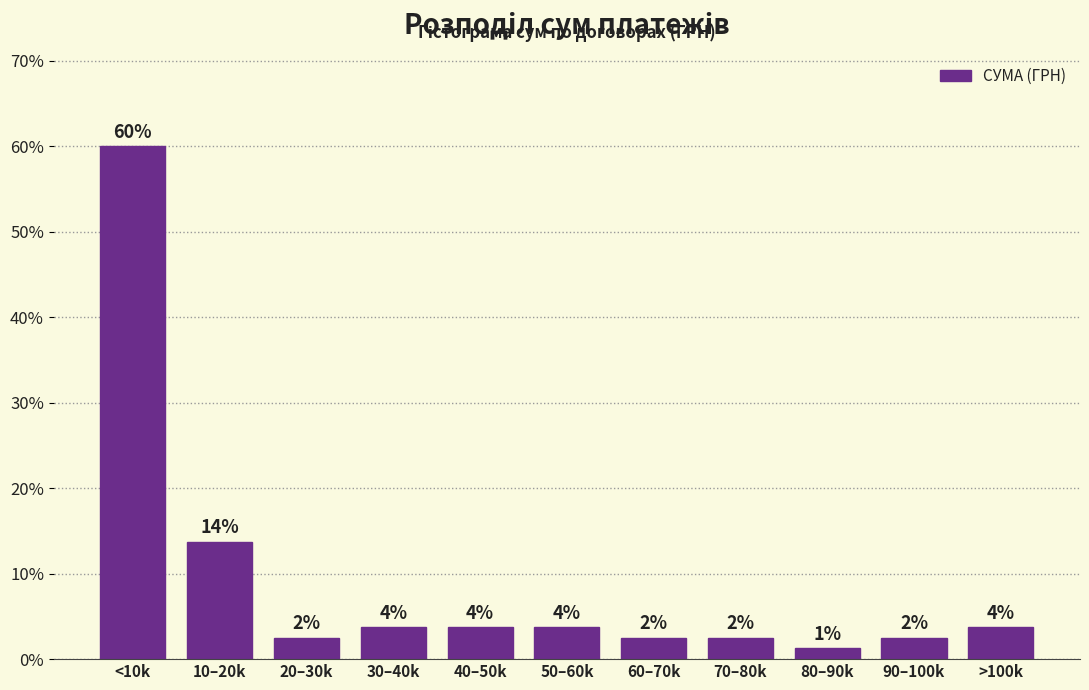

Are the bars horizontal?

No